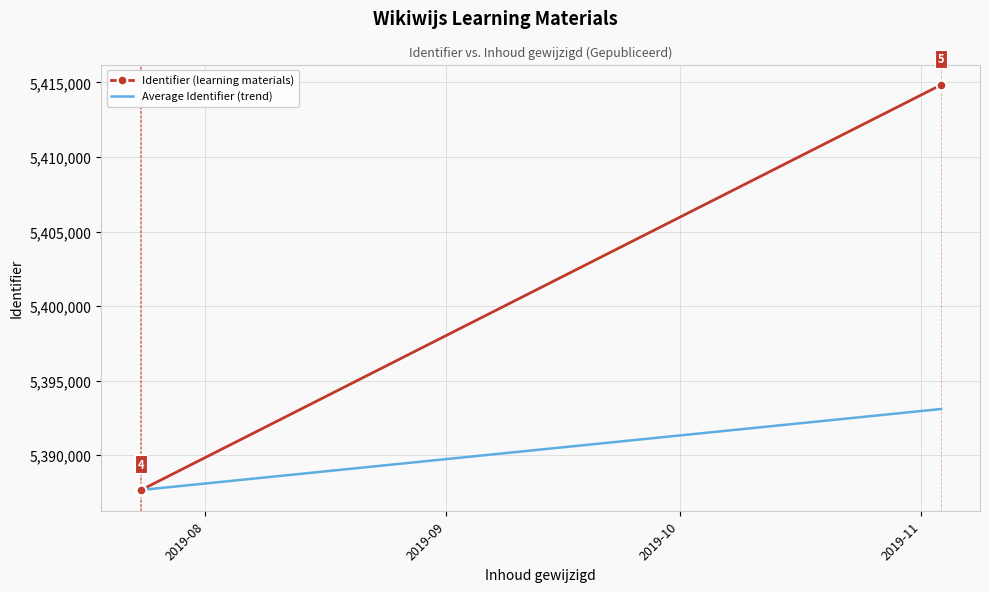

What is the minimum value shown in the chart?

5387637.0